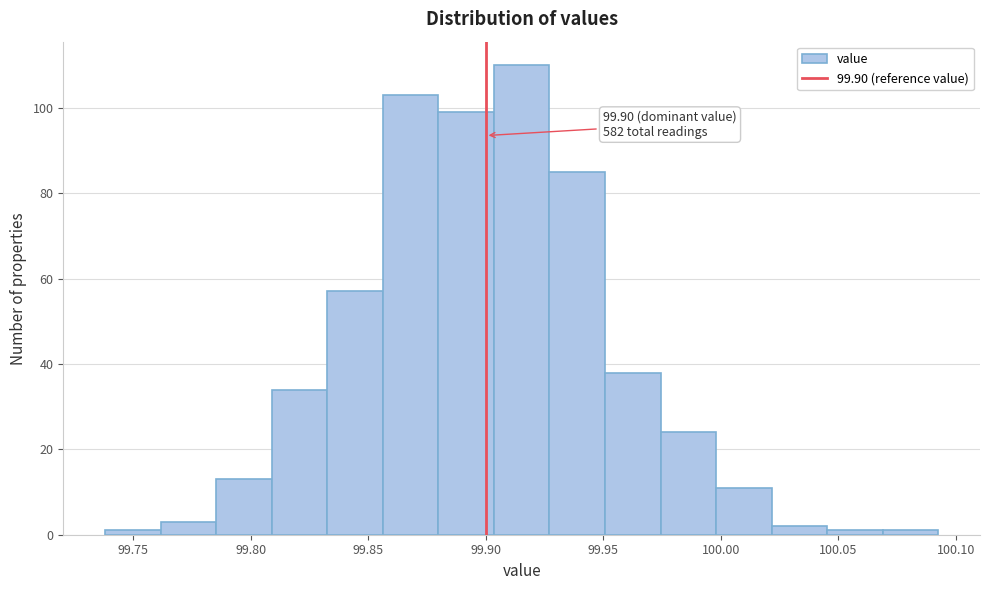

Which range on the x-axis has the tallest bar?

99.905 to 99.925